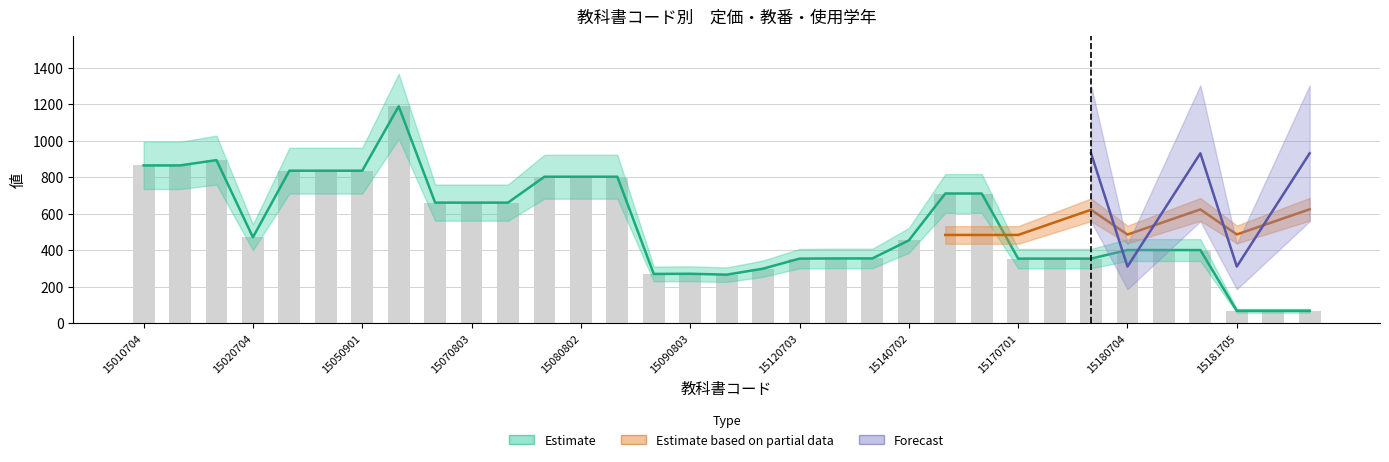

At 15120803, list the series in order from smallest to largest.

使用学年, 定価, 教番